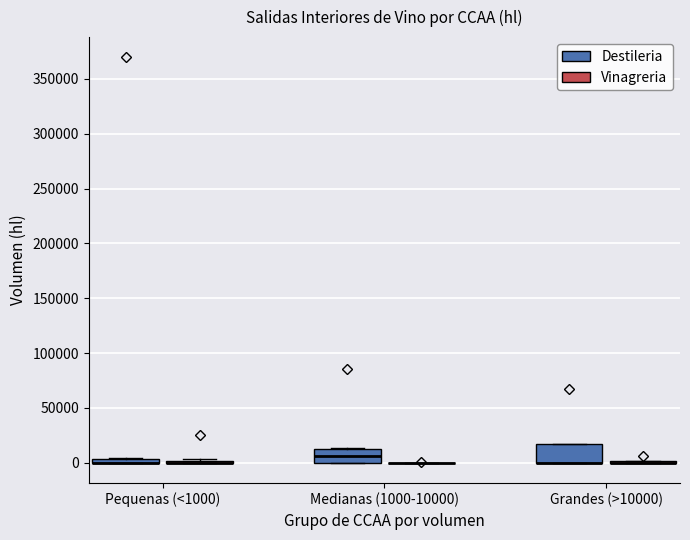

Where is the lower edge of the box for Grandes (>10000) (Destileria) on the y-axis? The values are not printed on the chart, so give them approximately, as read against the axis.

0